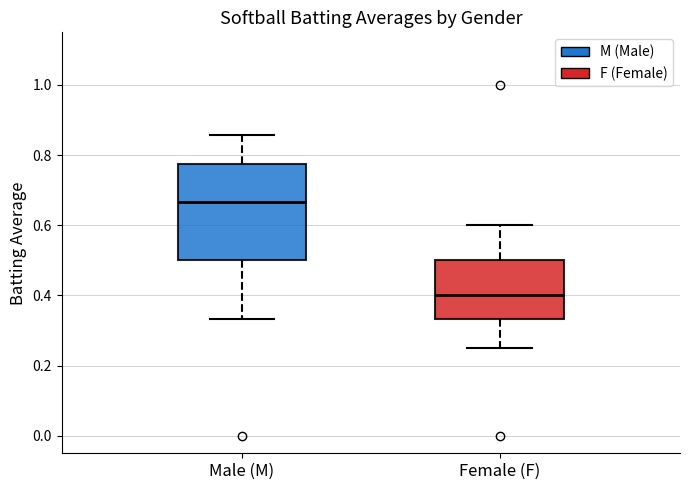

Comparing the boxes themselves (not the whiskers), which one is the tallest?

Male (M)